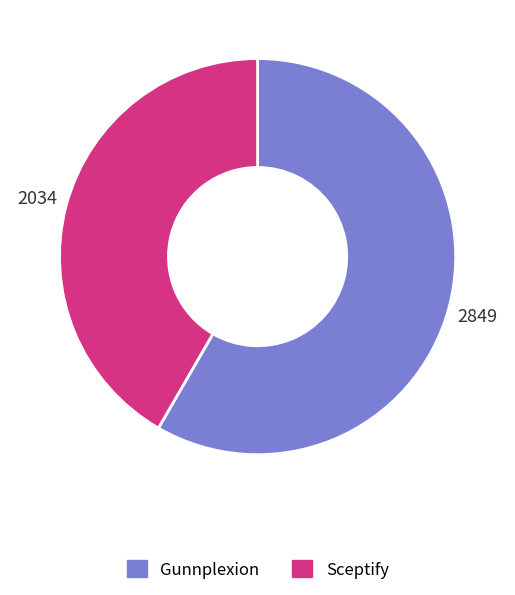

What is the smallest slice in the pie chart?

Sceptify